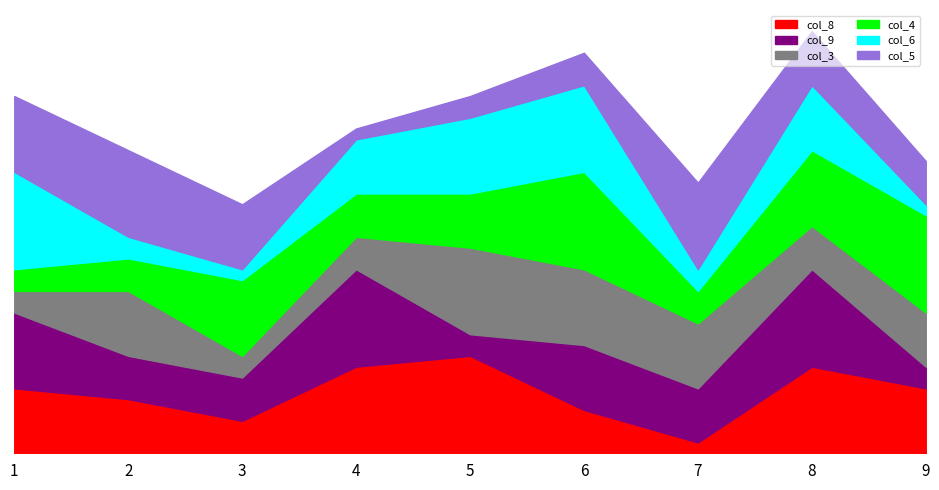

Where does the col_8 series first go above 6?

4